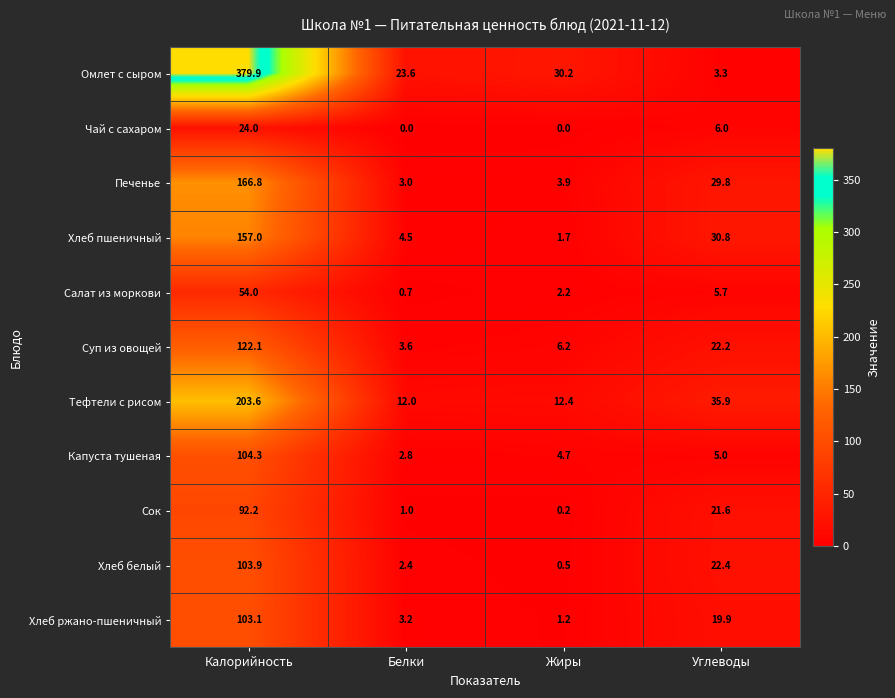

At which label does Суп из овощей first exceed 22?

Калорийность